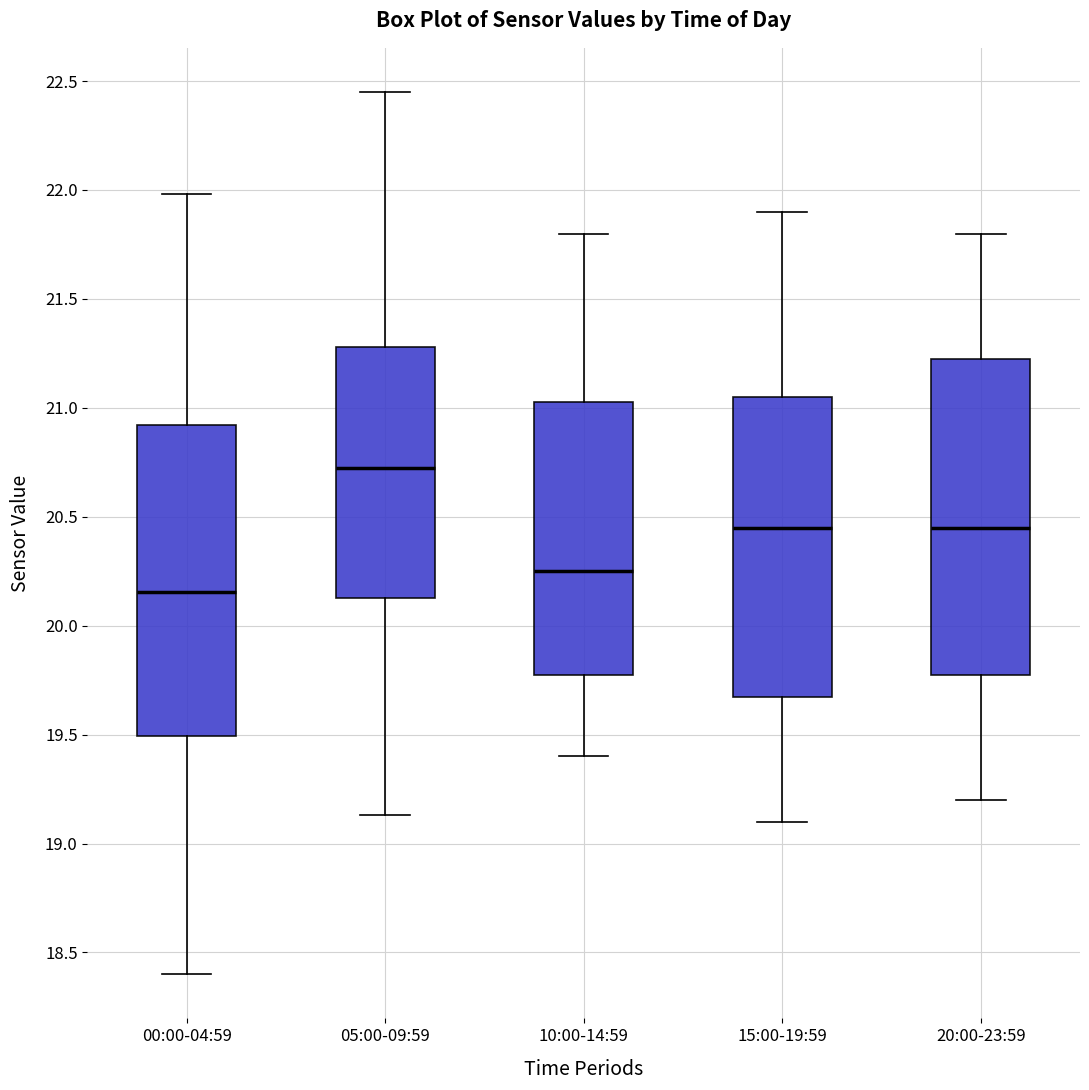

Where does the upper whisker of the box for 20:00-23:59 end on the y-axis? The values are not printed on the chart, so give them approximately, as read against the axis.

21.80